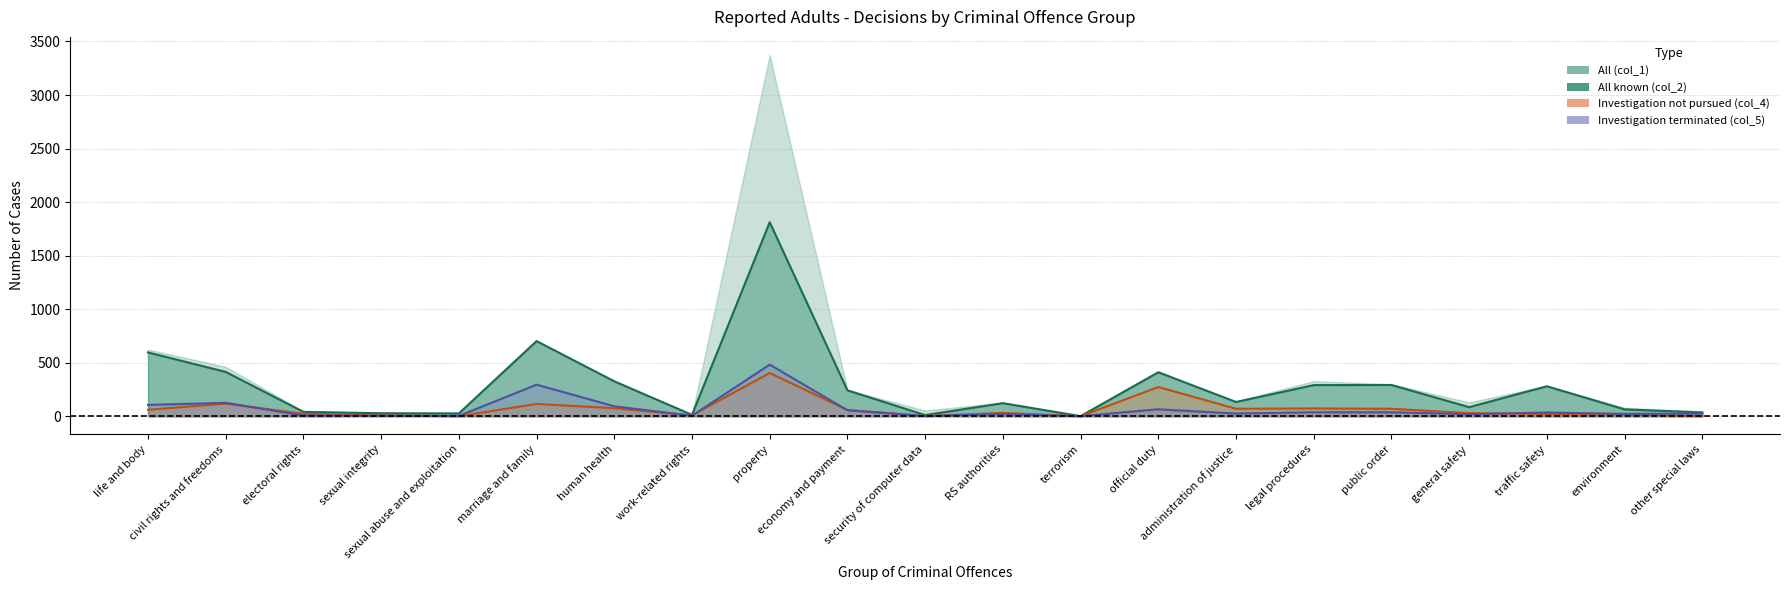

Does the chart have visible grid lines?

Yes